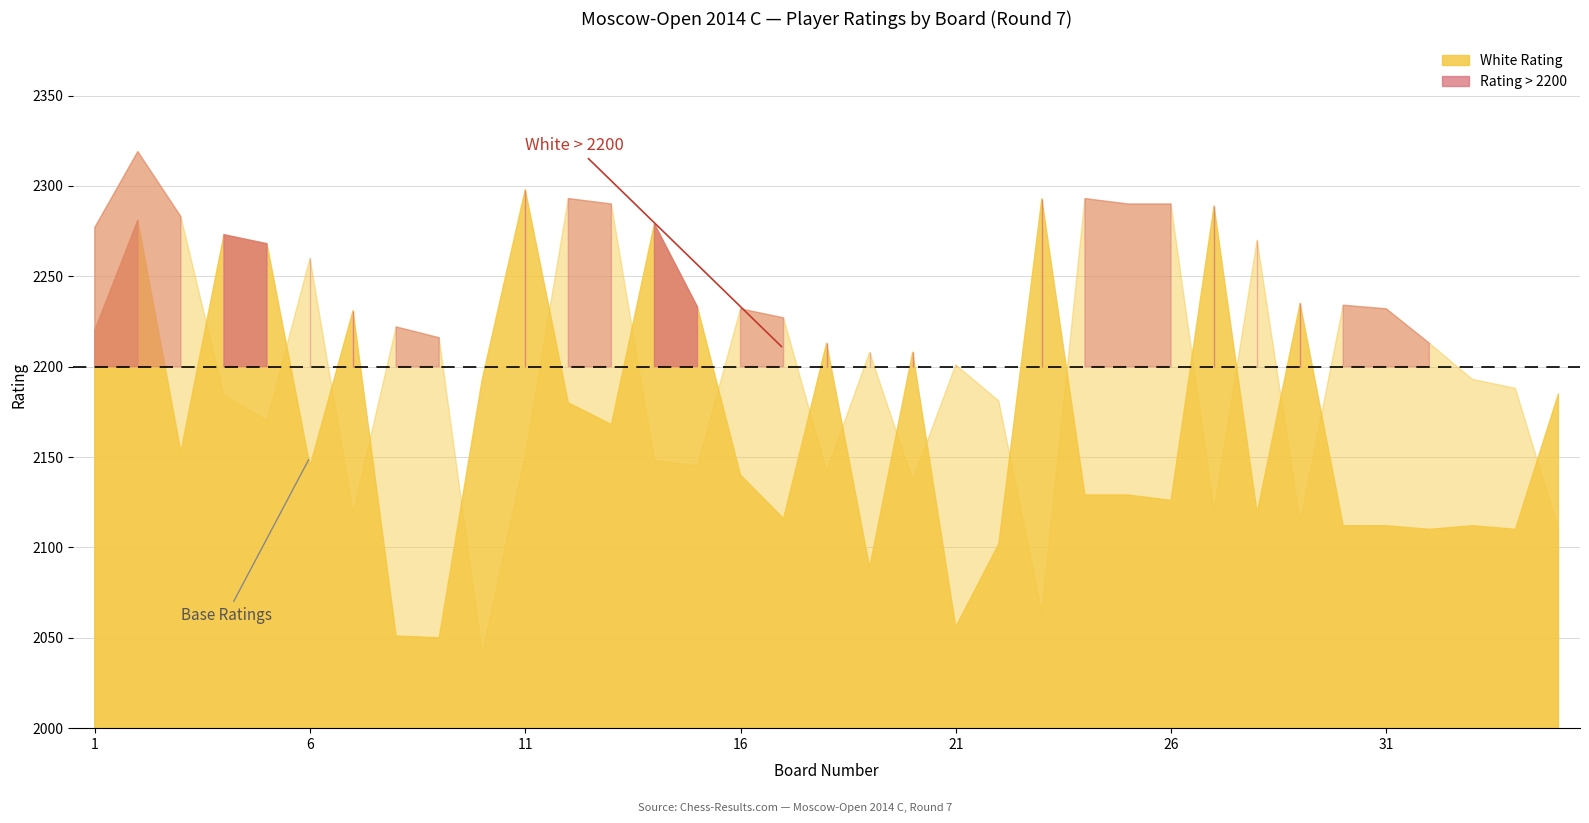

Reading left to right, what are all the values shown in this chart?

White Rating: 2220	2281	2153	2273	2268	2145	2231	2051	2050	2193	2298	2180	2168	2279	2233	2140	2116	2213	2089	2208	2056	2102	2293	2129	2129	2126	2289	2119	2235	2112	2112	2110	2112	2110	2185
Black Rating: 2277	2319	2283	2184	2170	2260	2119	2222	2216	2041	2151	2293	2290	2148	2145	2232	2227	2142	2208	2137	2201	2181	2064	2293	2290	2290	2120	2270	2114	2234	2232	2213	2193	2188	2110